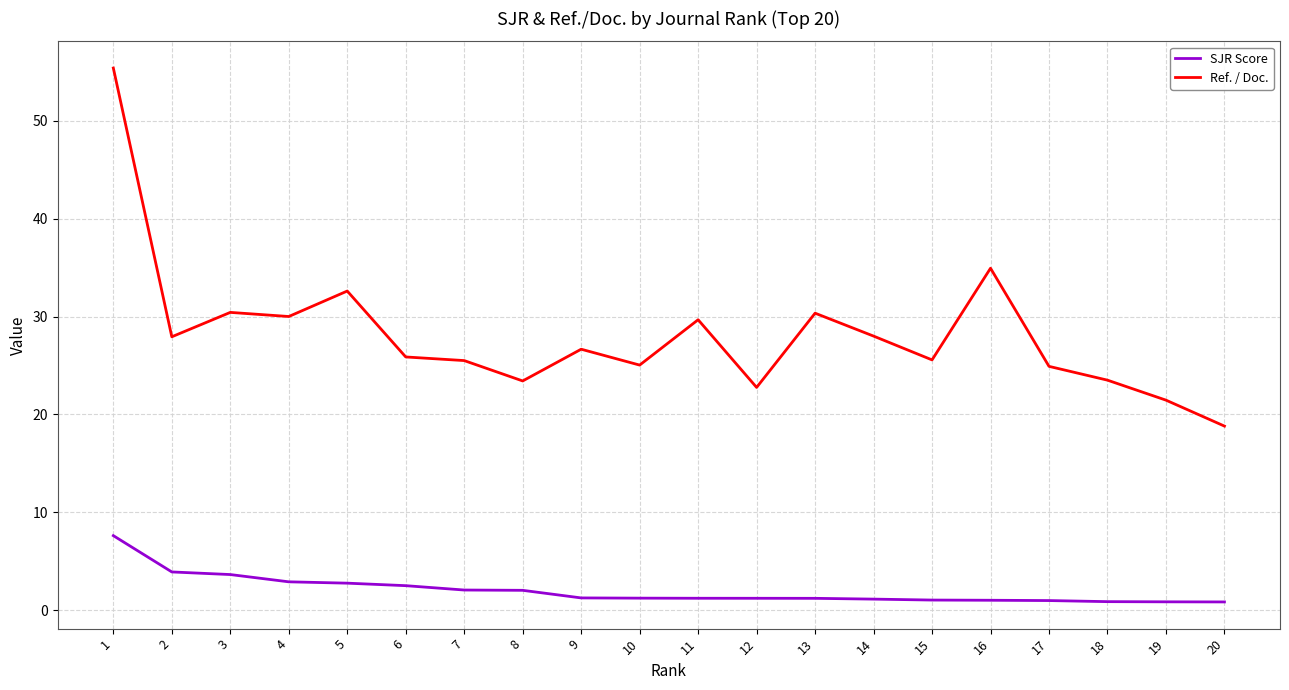

At which label does SJR Score reach its peak?

1